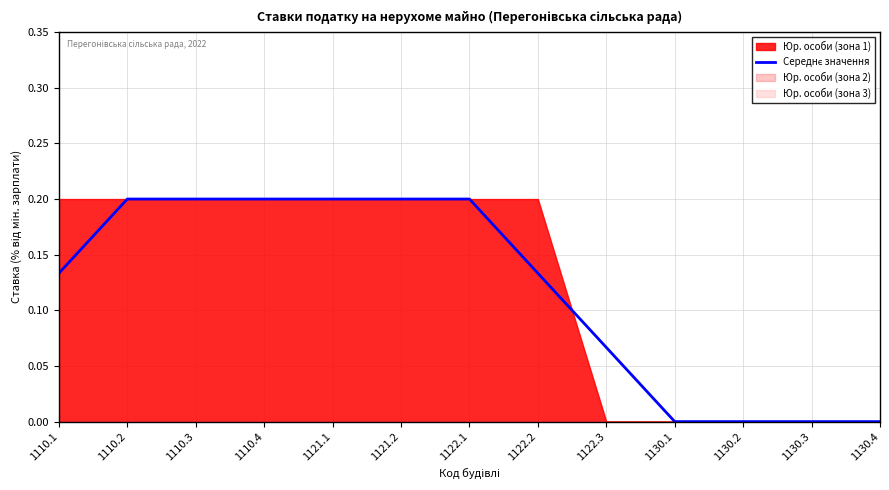

Reading right to left, what are all the values shown in this chart?

0.0	0.0	0.0	0.0	0.1	0.1	0.2	0.2	0.2	0.2	0.2	0.2	0.1